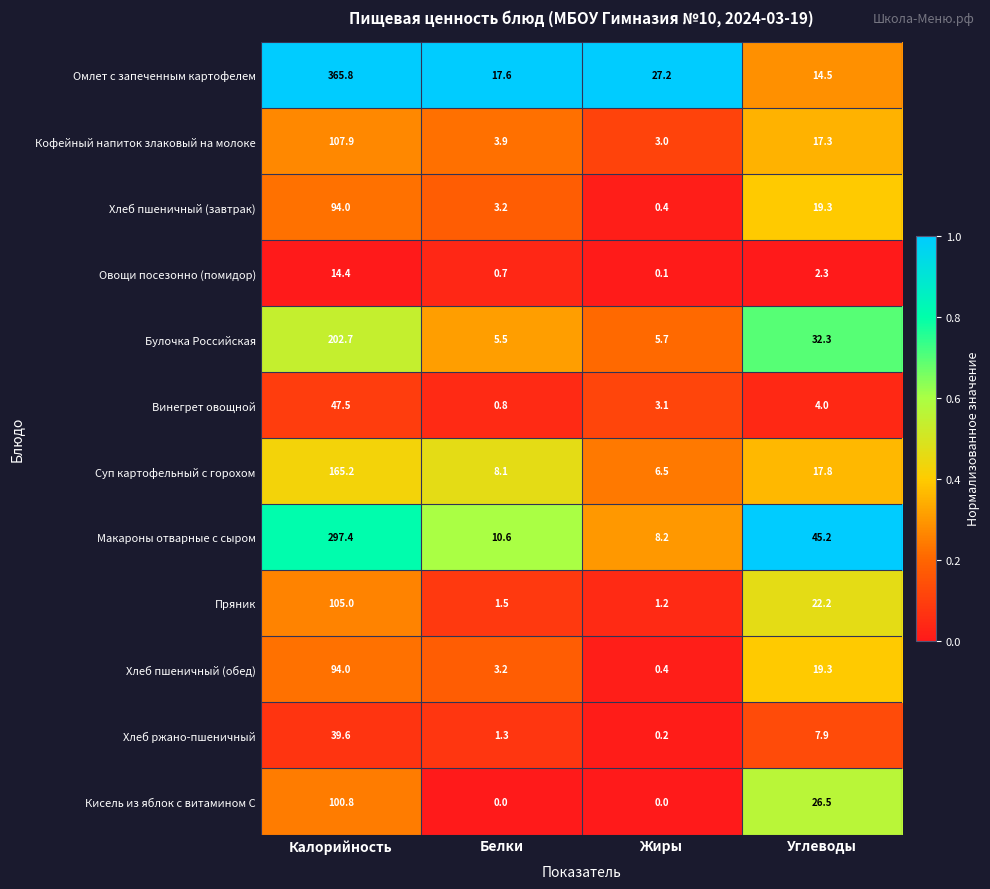

What is the lowest value of the Омлет с запеченным картофелем series?

14.5